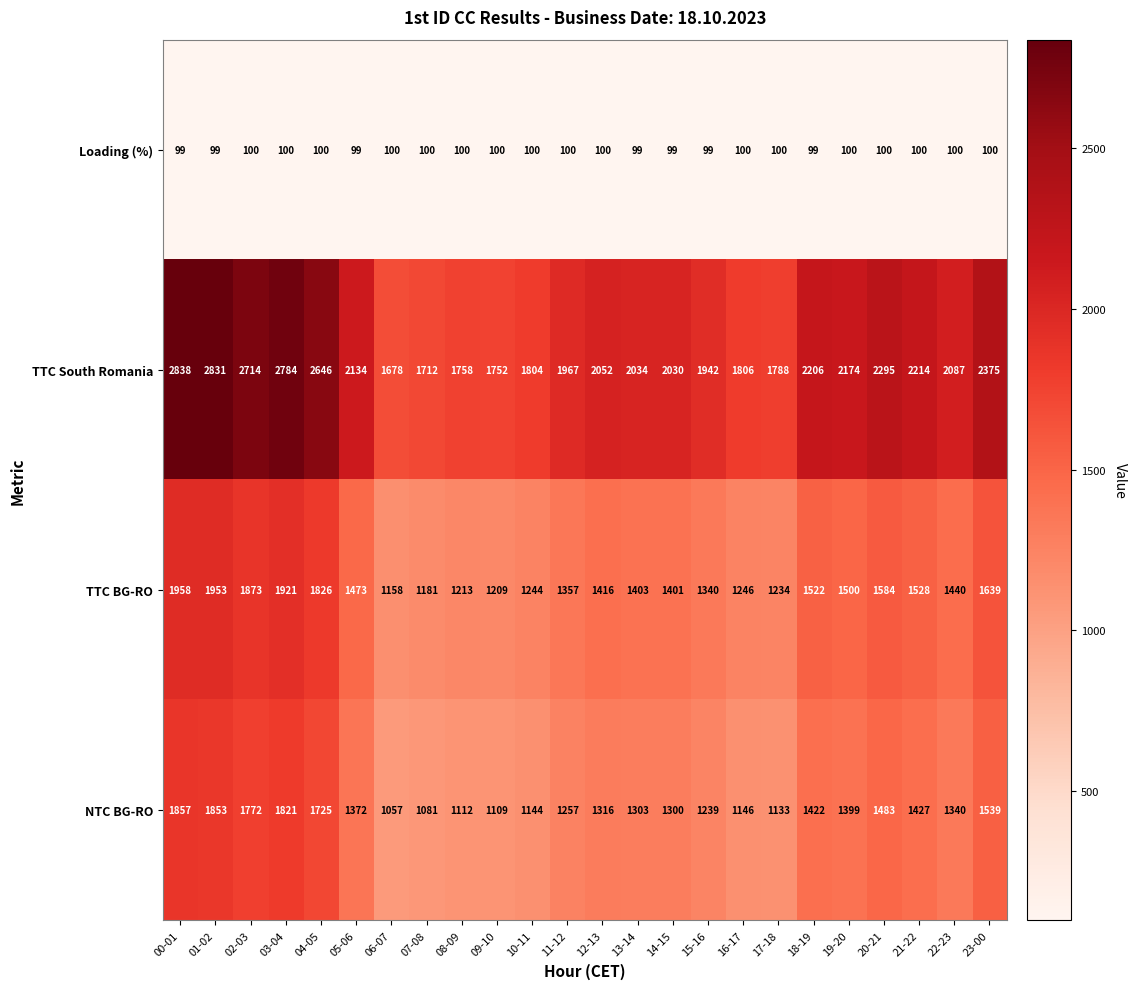

Which label corresponds to the largest value in the chart?

00-01